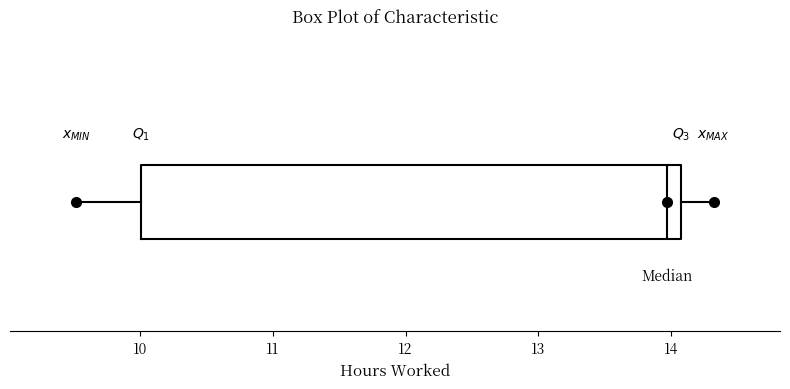

Read this box plot against the x-axis: the position of the median line, the range covered by the box, and the ends of both whiskers. The values are not printed on the chart, so give them approximately, as read against the axis.

median 14.0, box 10.0 to 14.1, whiskers 9.5 to 14.3